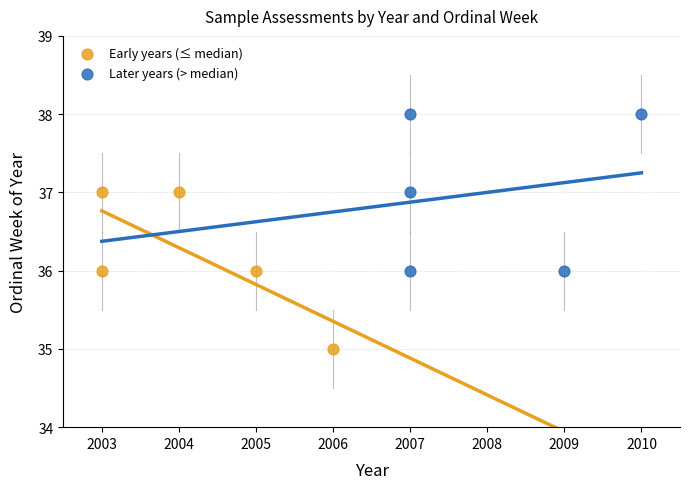

Which series reaches the minimum Y coordinate?

Early years (≤ median)